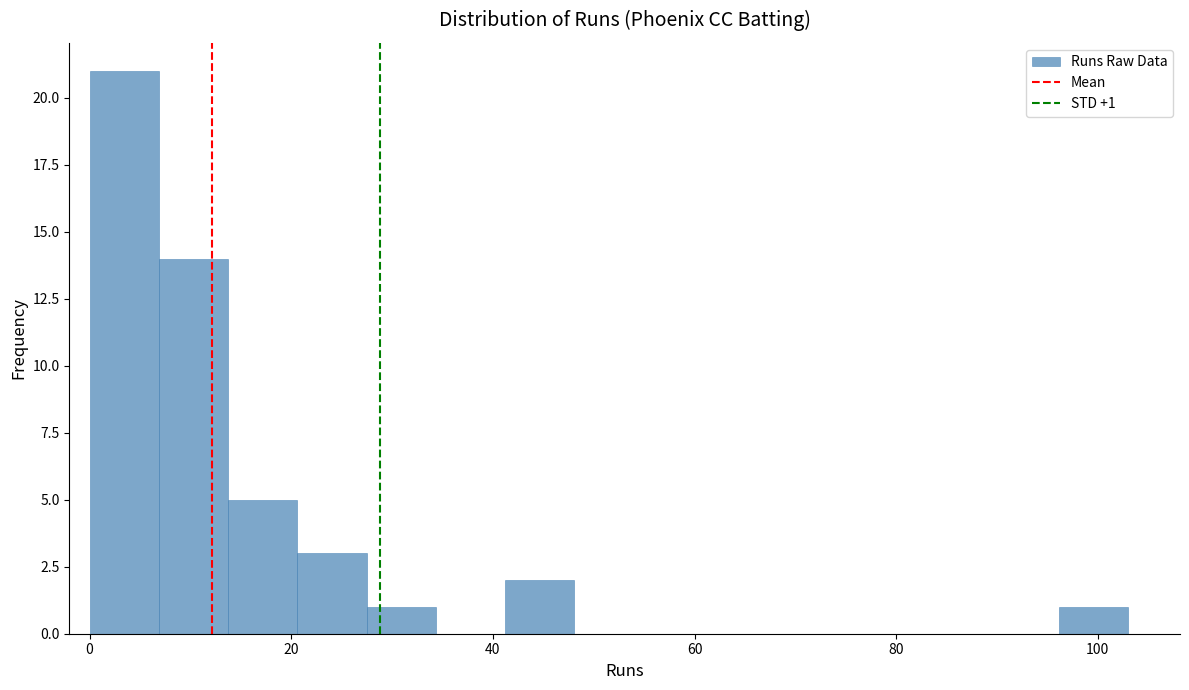

Read against the x-axis, roughly where is the centre of the tallest bar?

4